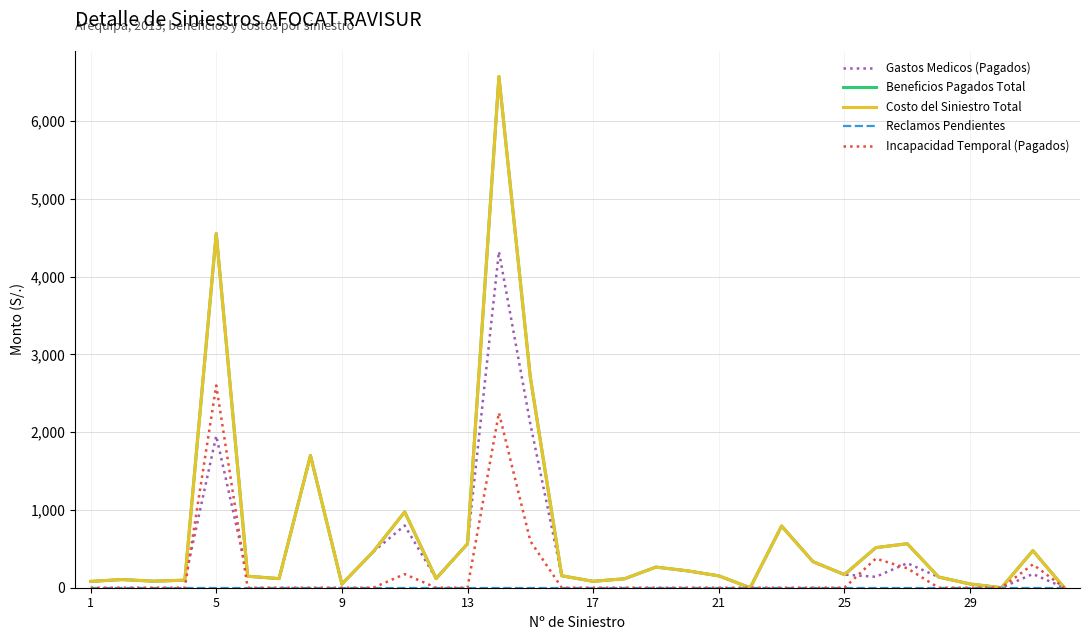

How many lines are shown in the chart?

5